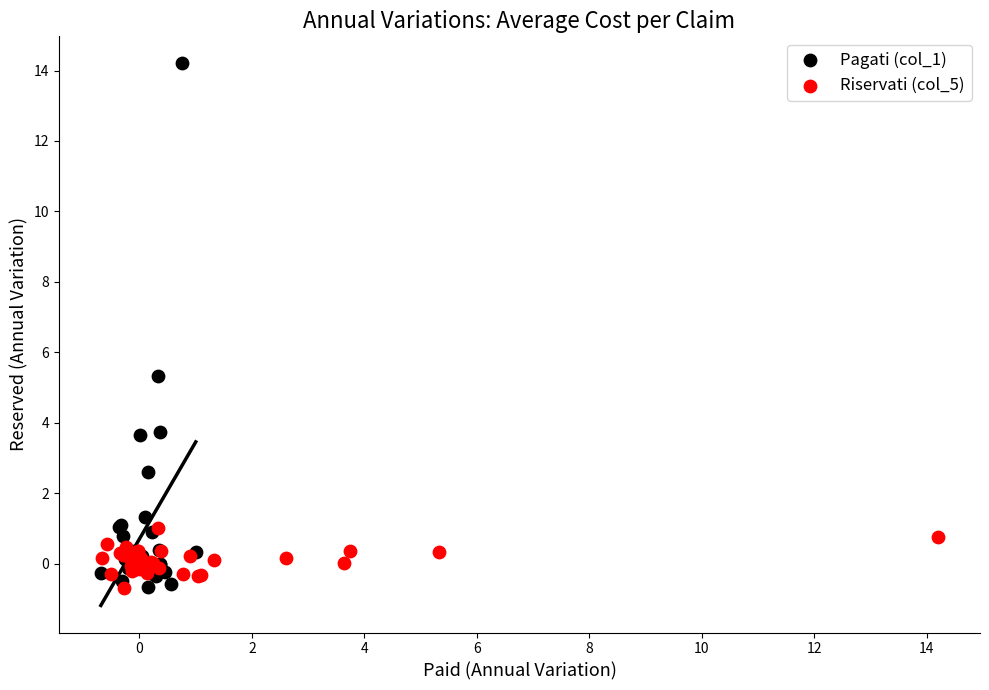

Which series has the largest Y range (max minus min)?

Pagati (col_1)